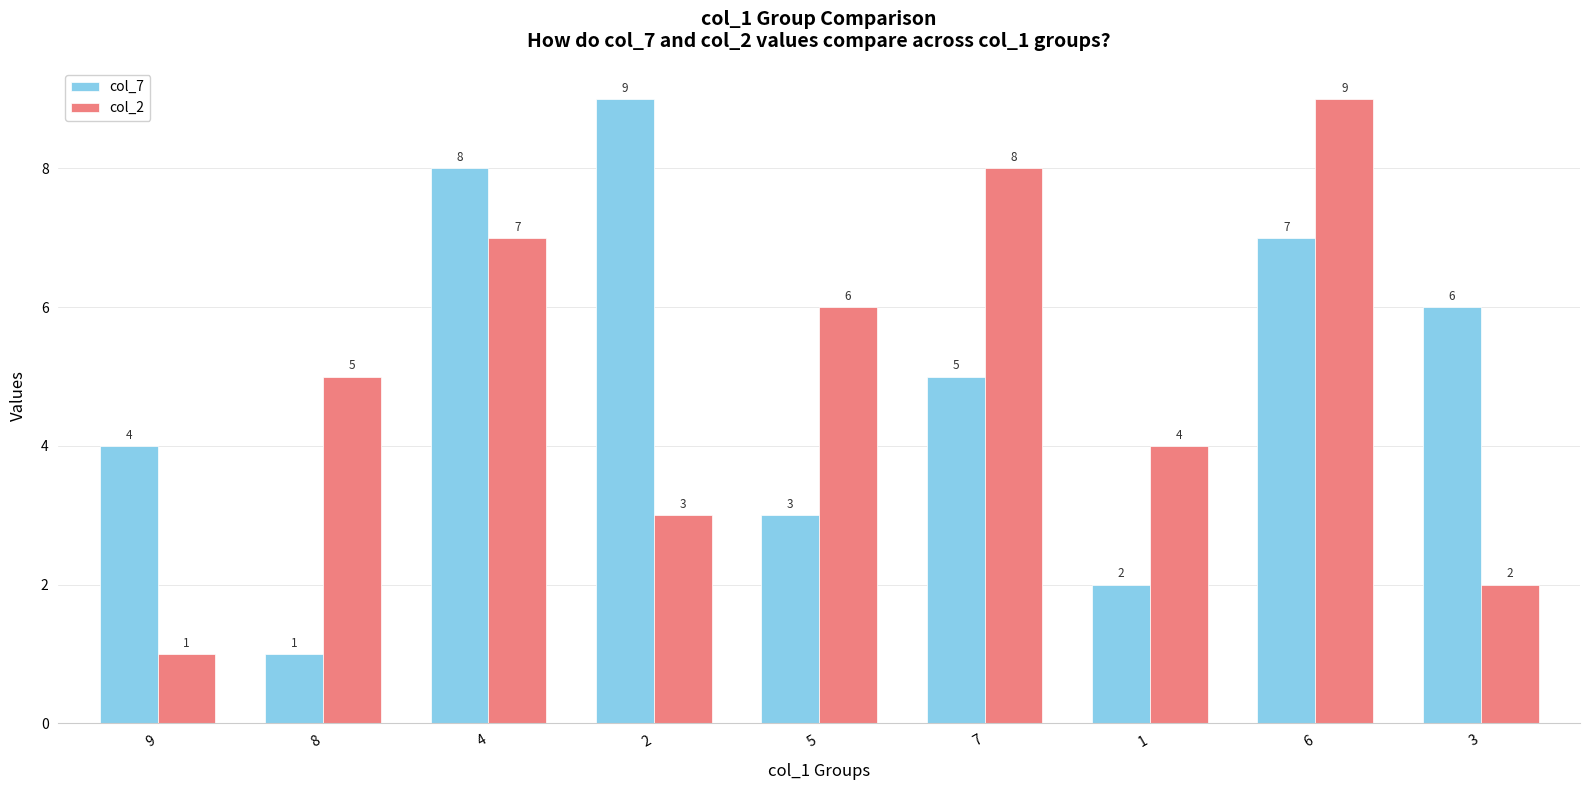

What is the label of the 1st bar from the right?

3